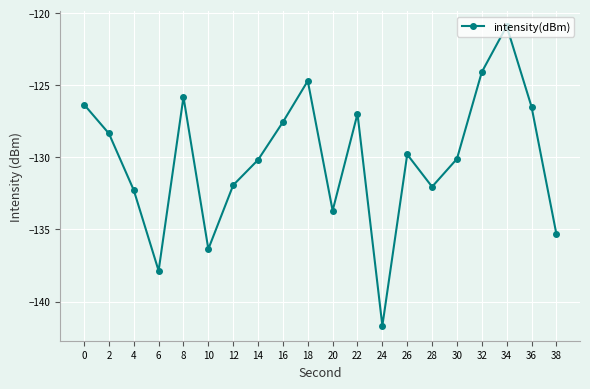

How many interior local peaks (higher than both neighbors) does the data have?

5